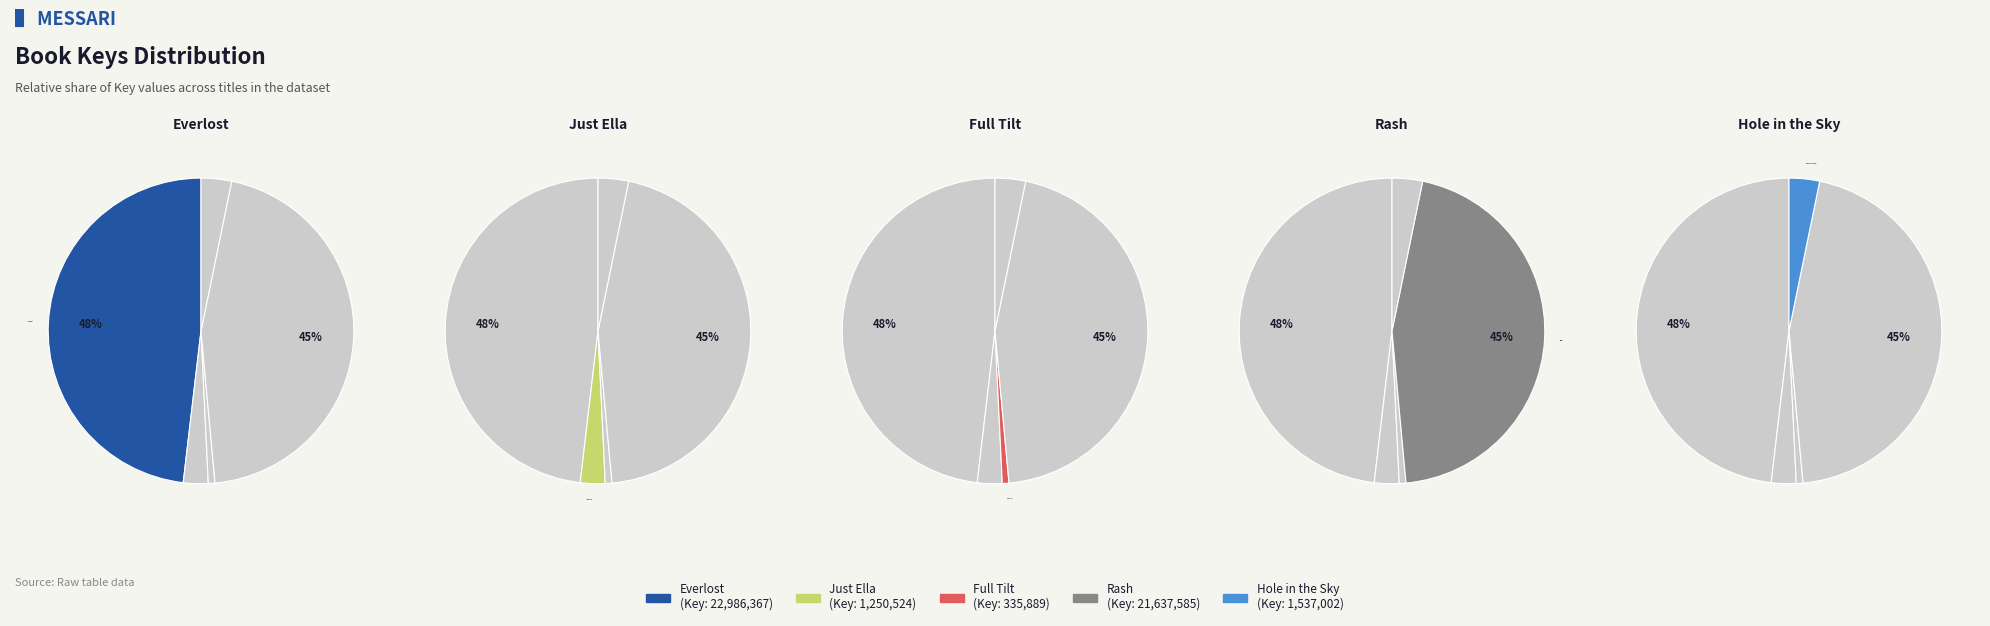

To the nearest percent, what portion does Full Tilt represent?

1%